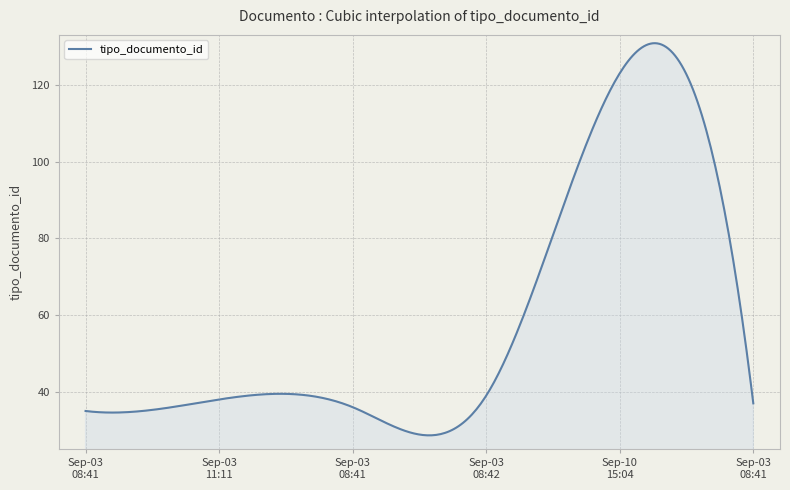

What is the difference between the maximum and minimum values?

102.2